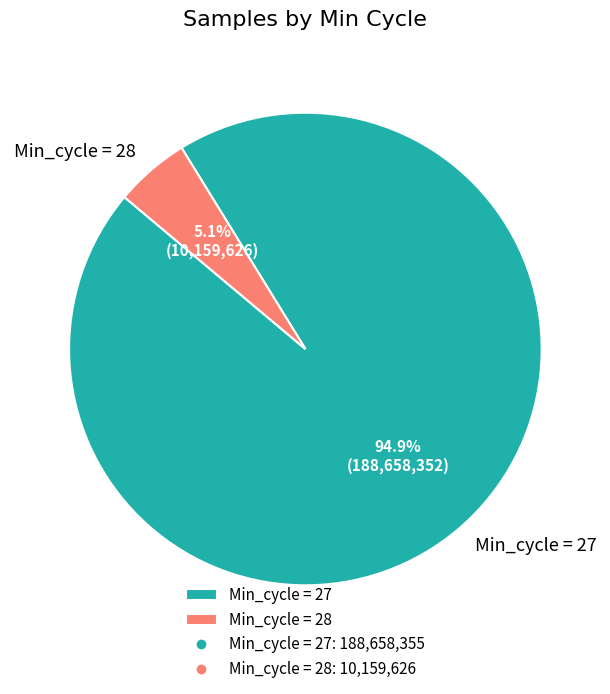

Approximately how many times larger is the value at Min_cycle = 27 compared to Min_cycle = 28?

18.6